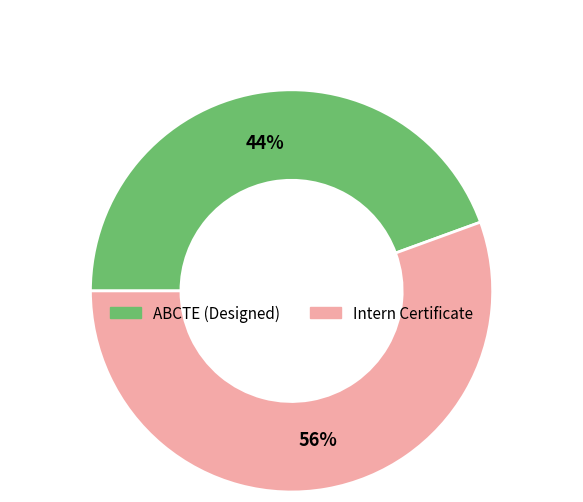

Does Intern Certificate represent more than half of the total?

Yes